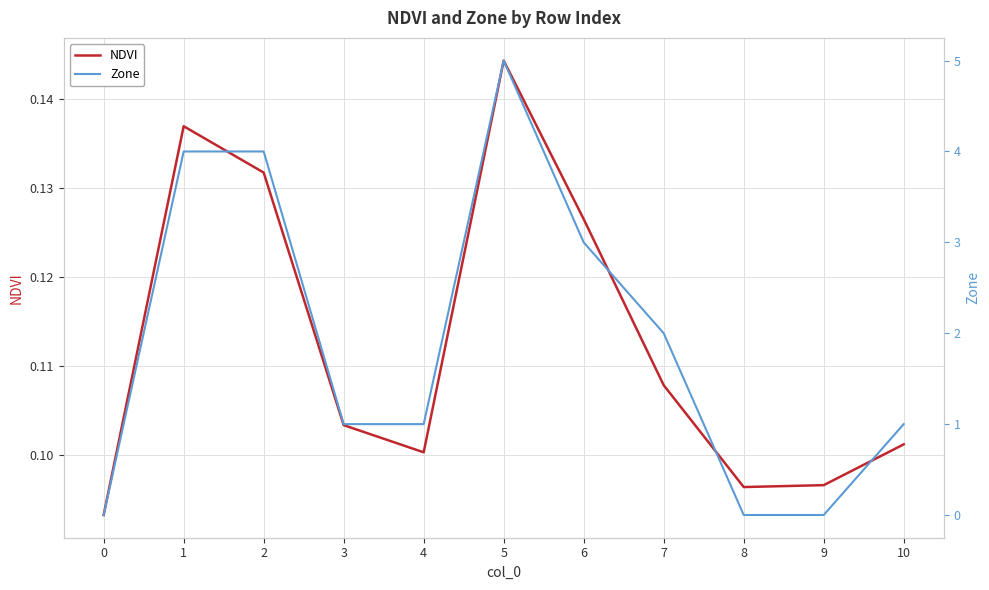

How many NDVI values are between 0 and 1?

11